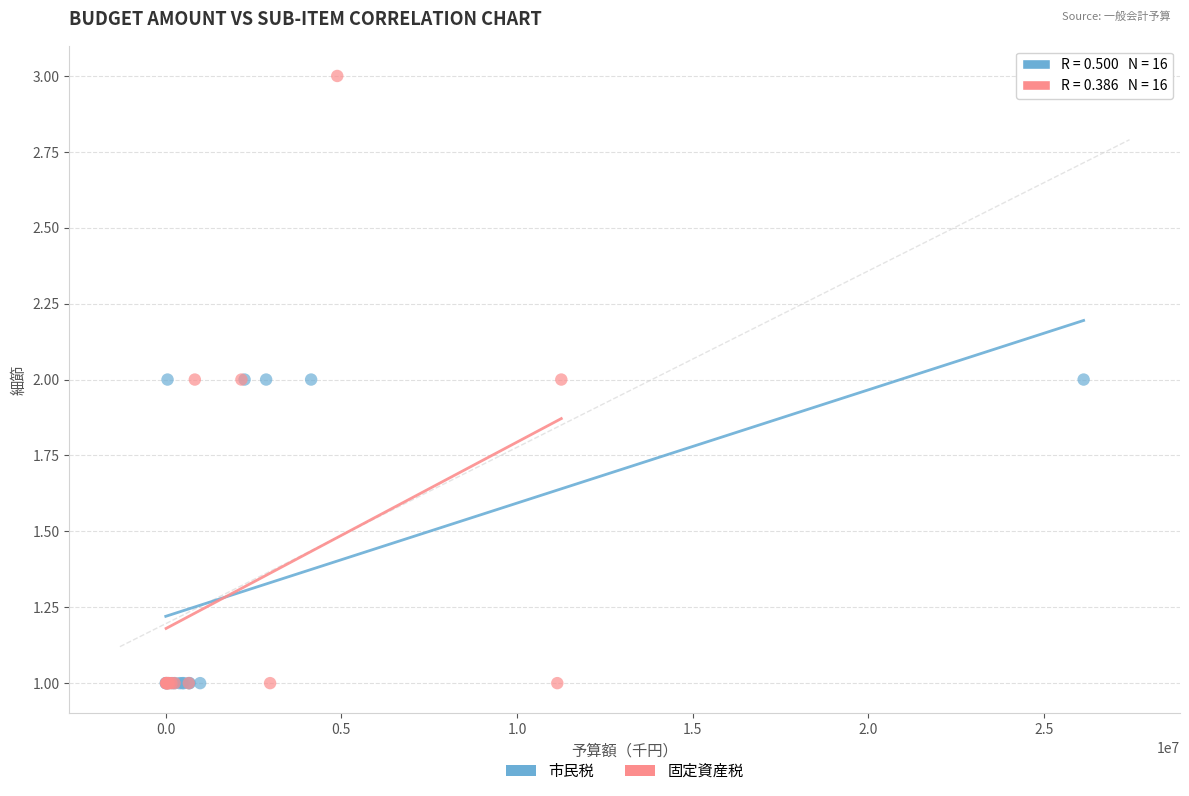

Which series has the largest Y range (max minus min)?

固定資産税